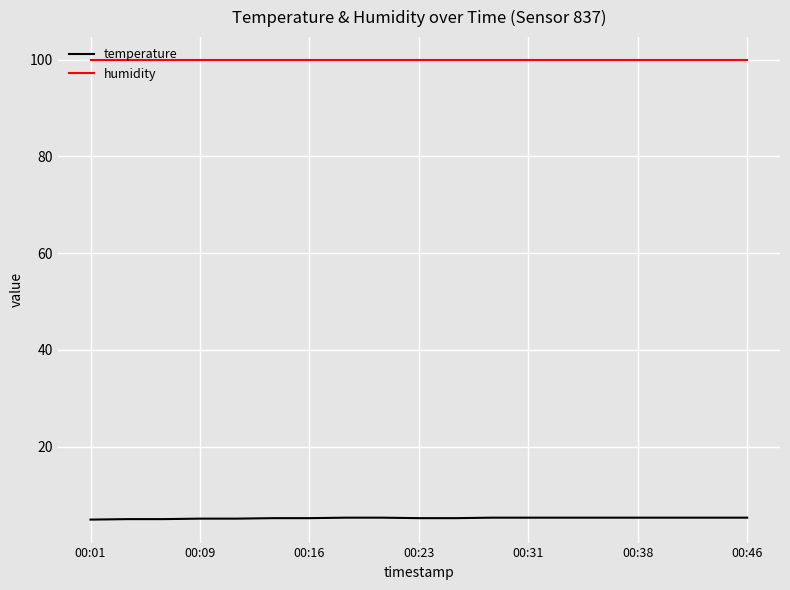

What is the lowest value of the humidity series?

99.9